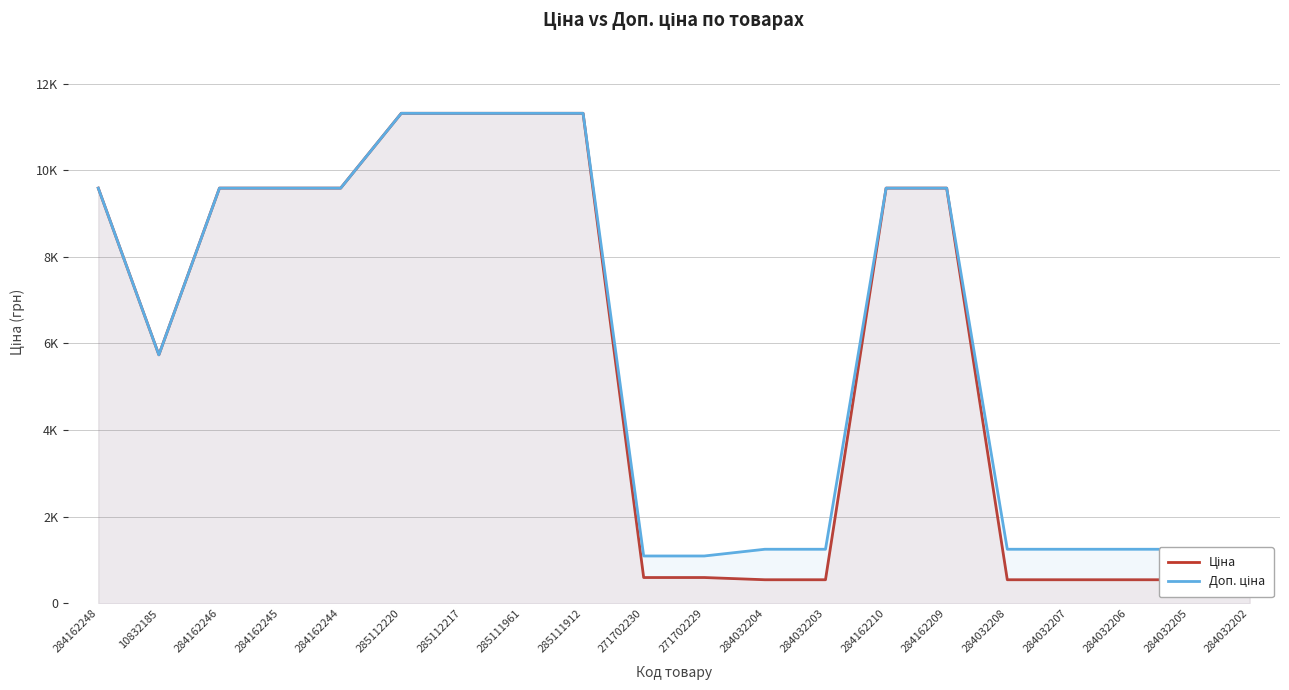

Rank the series by their maximum value, from highest to lowest.

Ціна, Доп. ціна